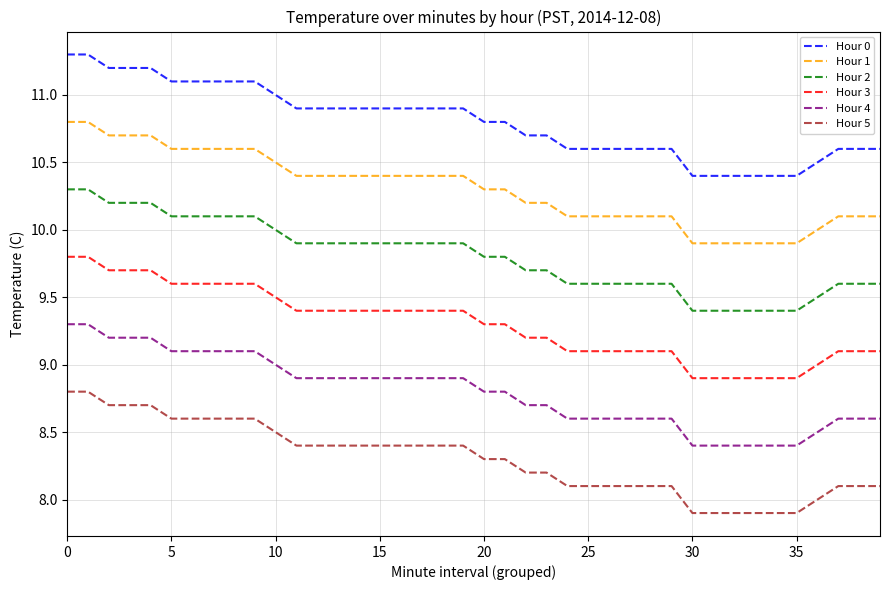

List the series in order of their peak value, highest first.

Hour 0, Hour 1, Hour 2, Hour 3, Hour 4, Hour 5